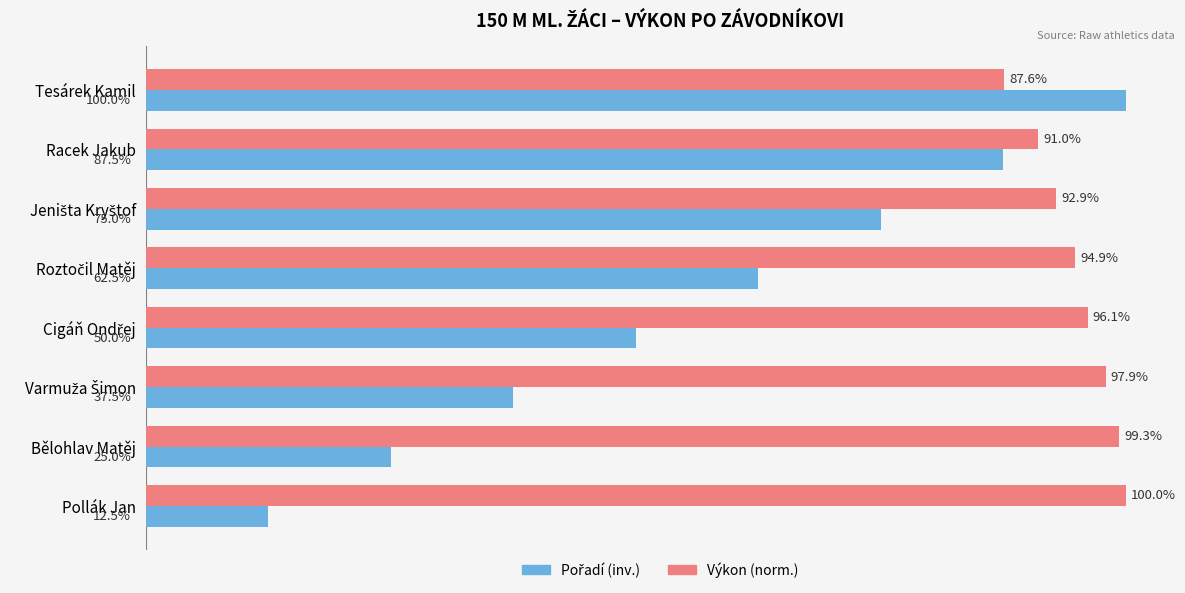

At which category does the chart reach its minimum across all series?

Pollák Jan